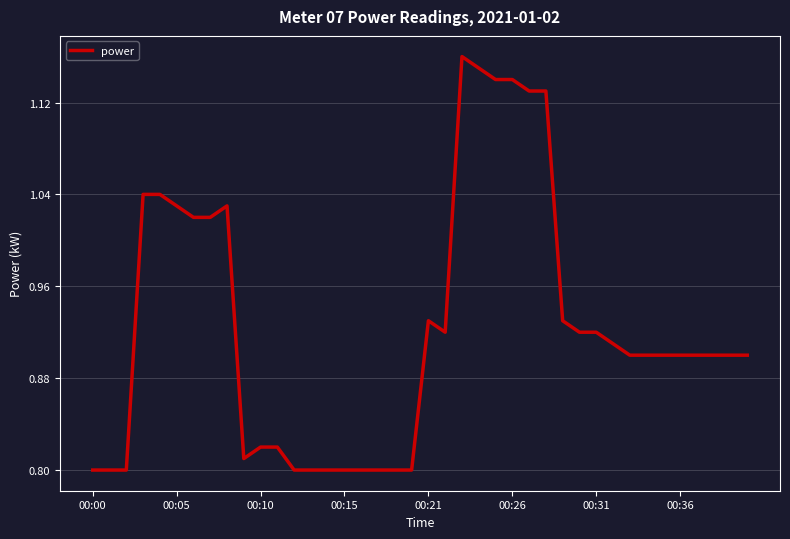

What is the difference between the maximum and minimum values?

0.4